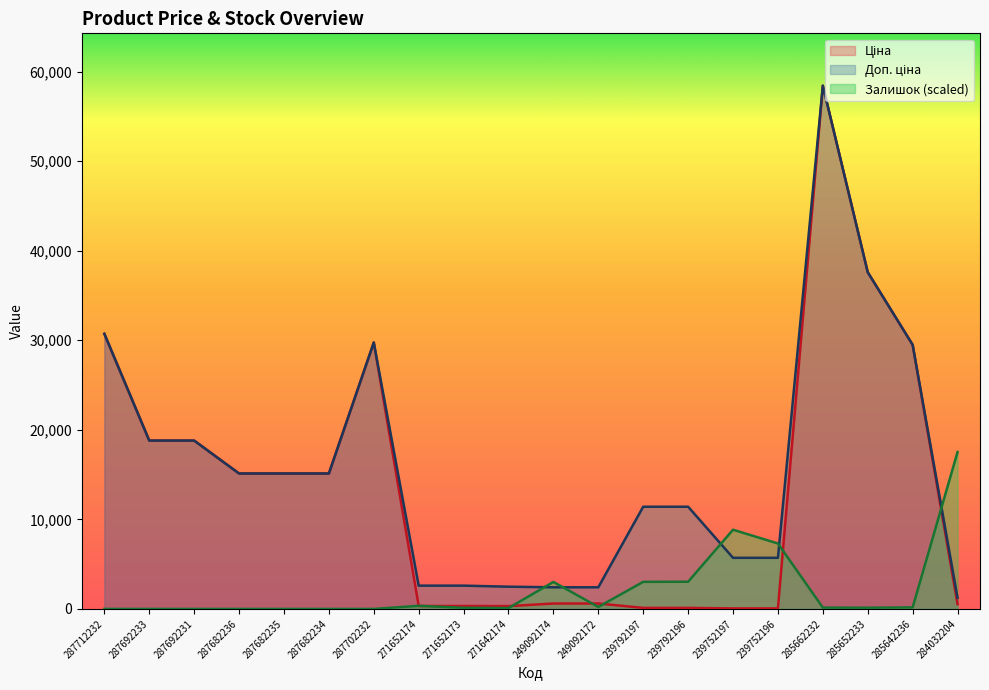

How many data points does each series have?

20